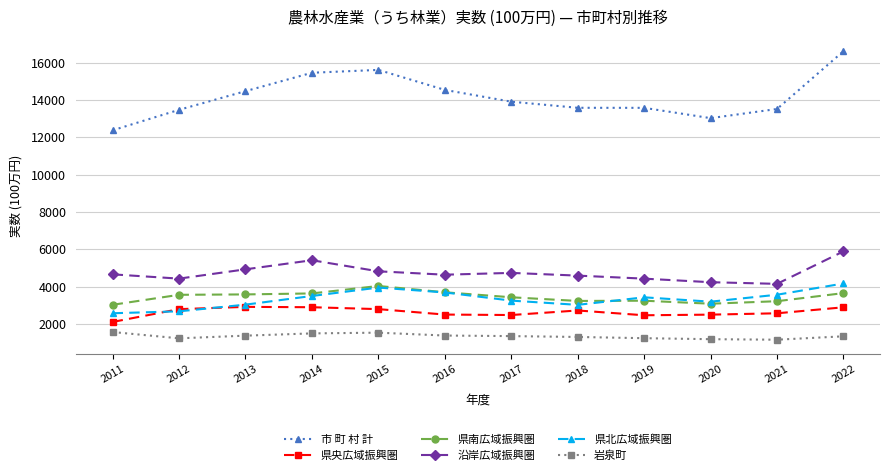

What is the maximum value for 沿岸広域振興圏?

5891